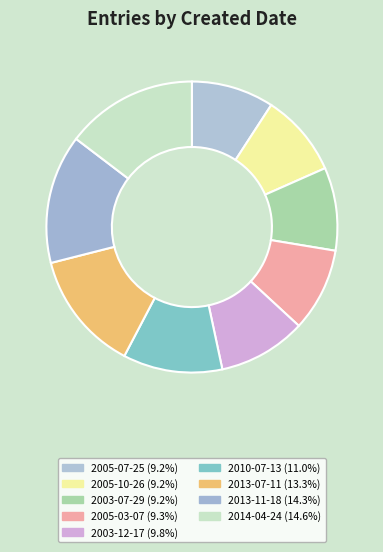

Count the number of slices in the pie.

9